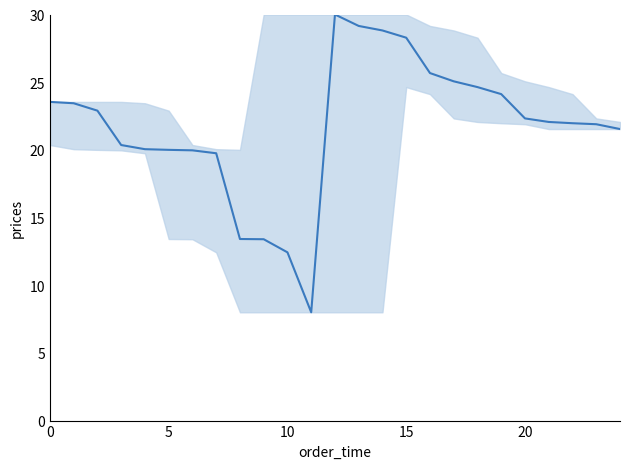

What is the difference between the maximum and minimum values?

22.0